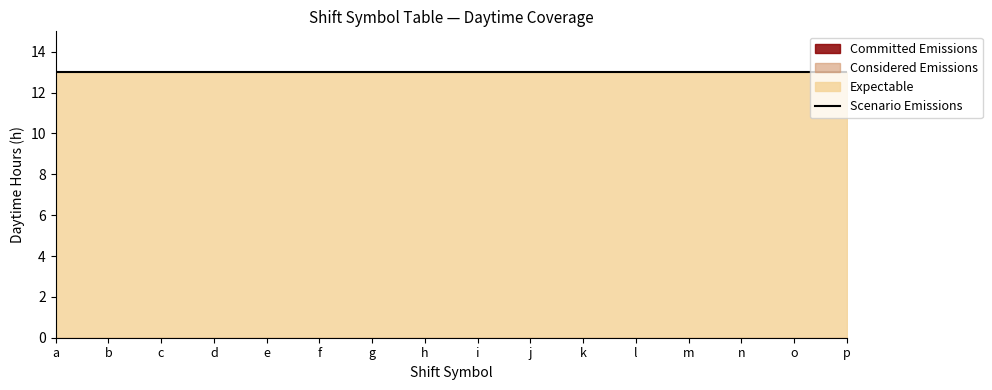

What are all the series names shown in the legend?

Committed Emissions, Considered Emissions, Expectable, Scenario Emissions